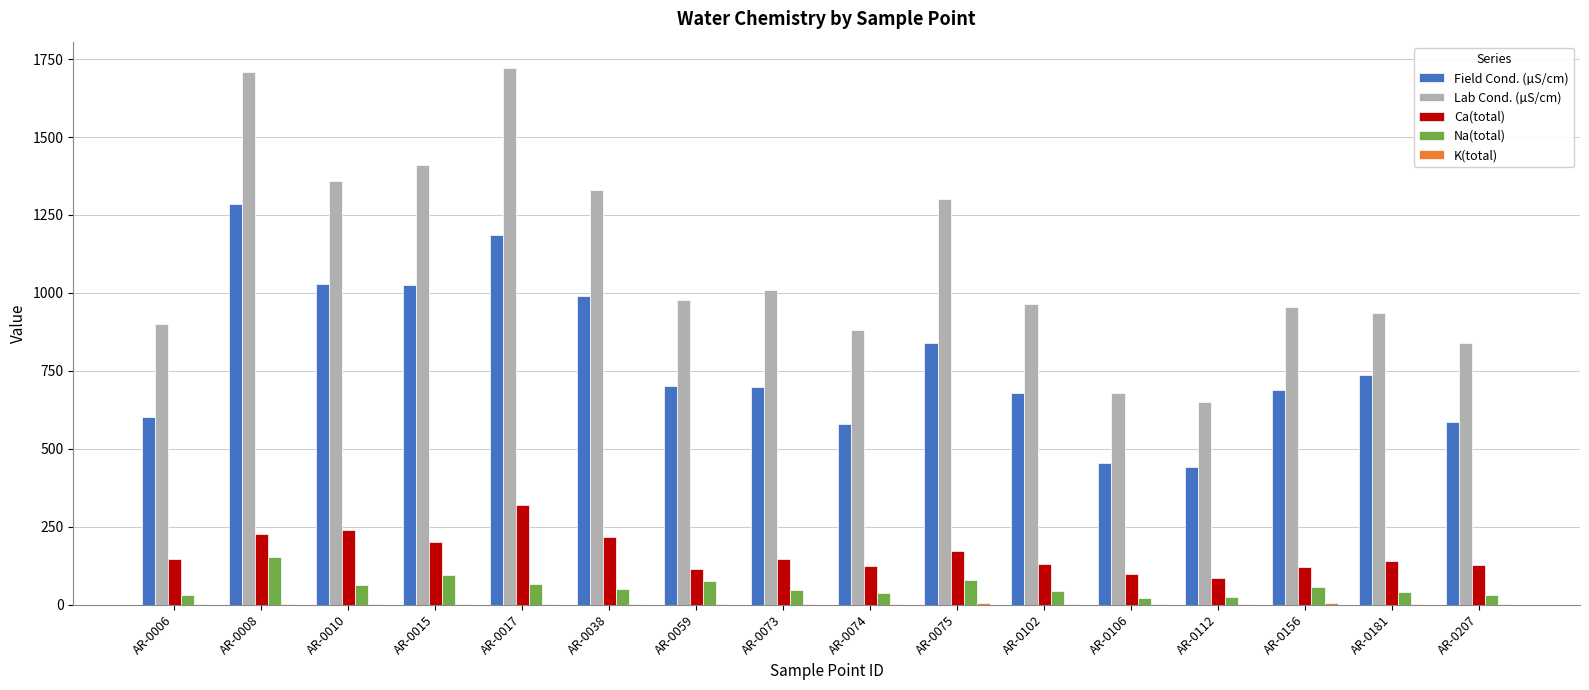

The Lab Cond. (µS/cm) series shows 1135.1 at AR-0112. True or false?

False